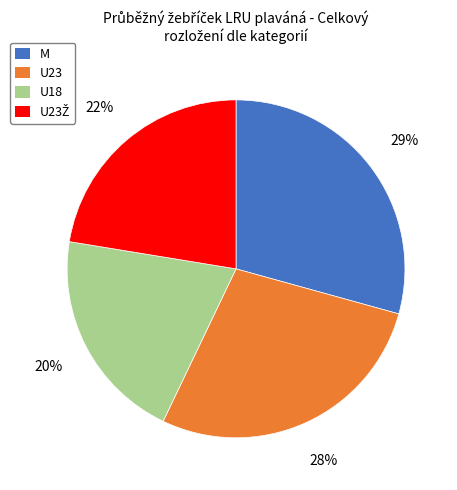

To the nearest percent, what is the average slice percentage?

25%